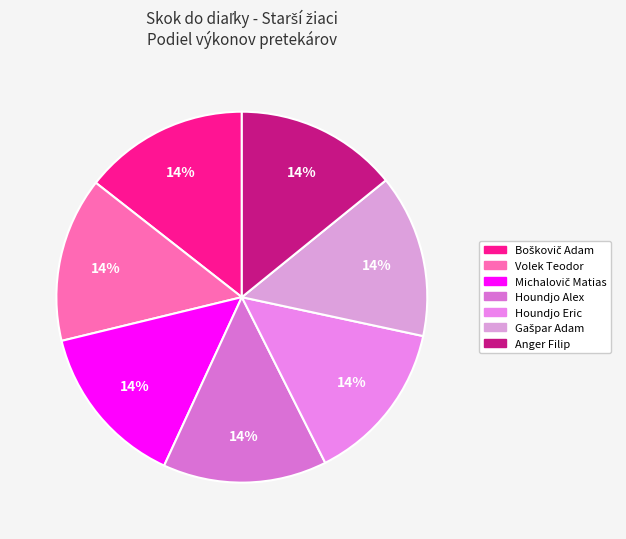

What percentage is the Volek Teodor slice, to the nearest percent?

14%